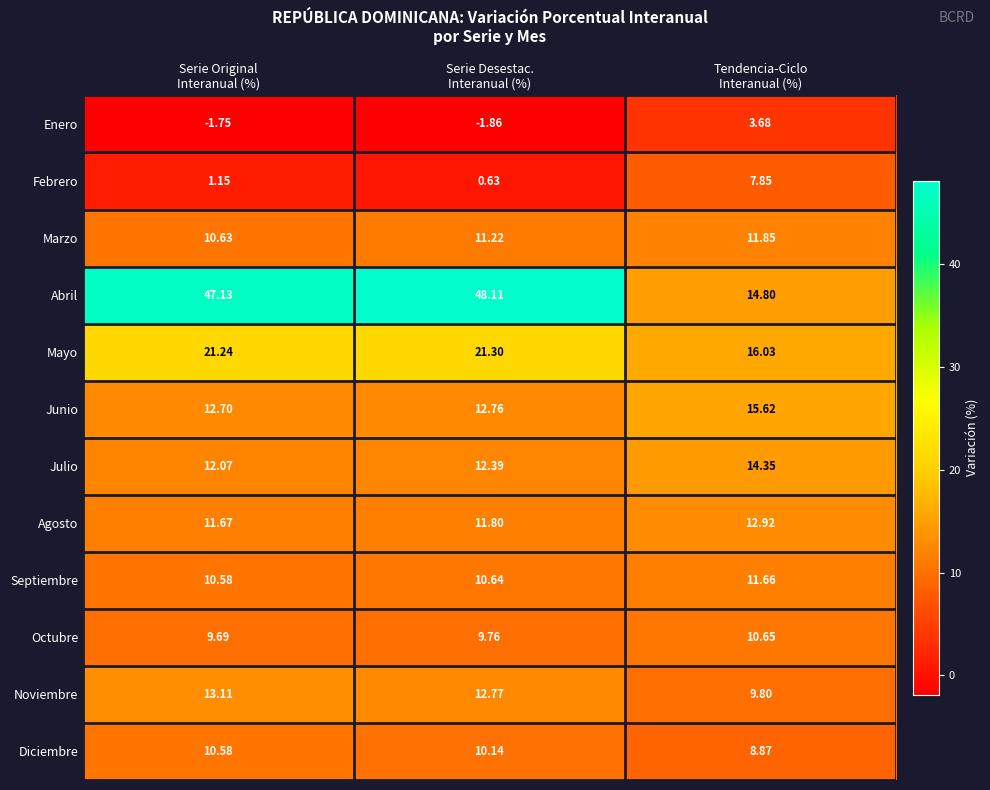

Which series has the largest total across all categories?

Abril